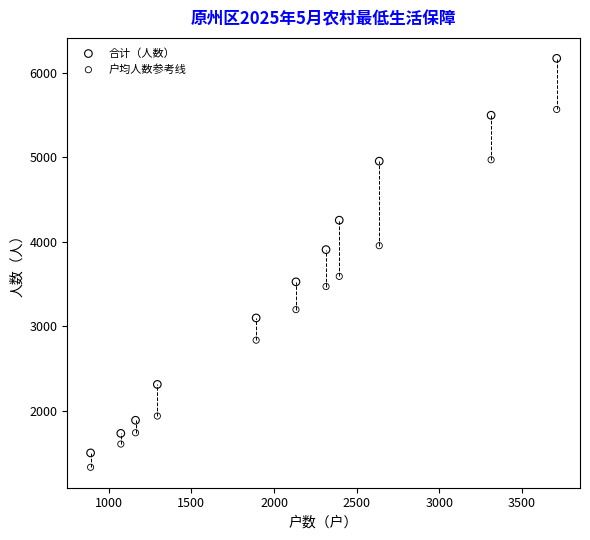

Across all data points, what is the range of Y values (max minus min)?

4836.0